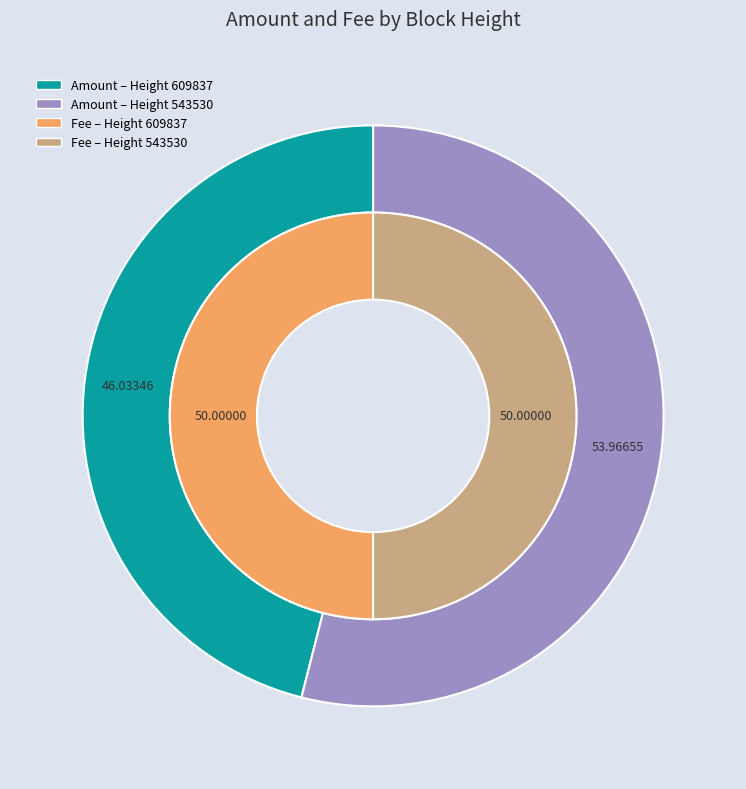

Is it true that 609837 is 59% of the pie?

False